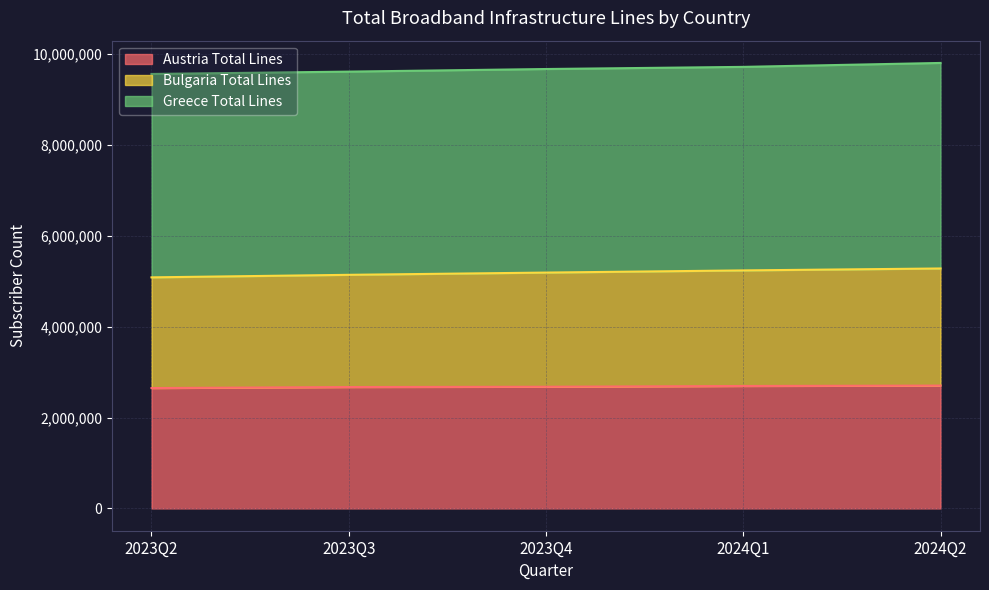

What is the highest value of the Austria Total Lines series?

2703700